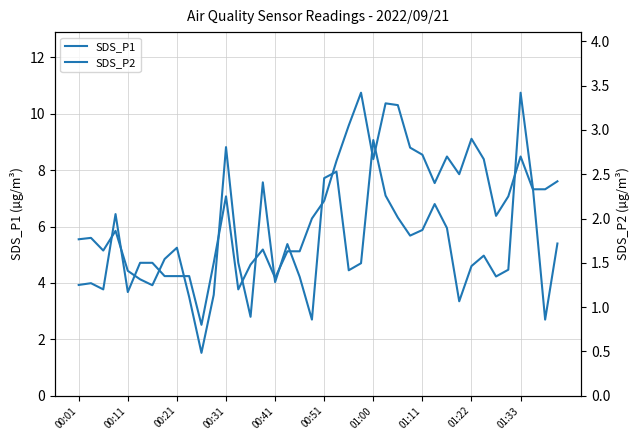

Is the value of SDS_P2 at 21 greater than the value of SDS_P1 at 28?

No